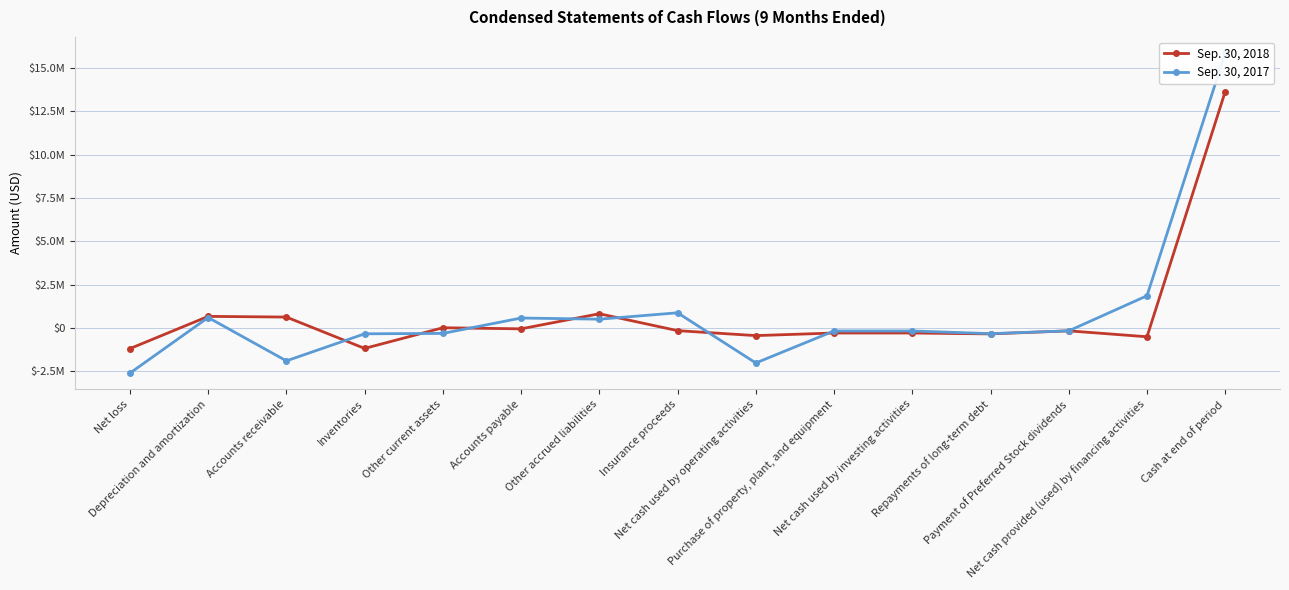

What are all the series names shown in the legend?

Sep. 30, 2018, Sep. 30, 2017